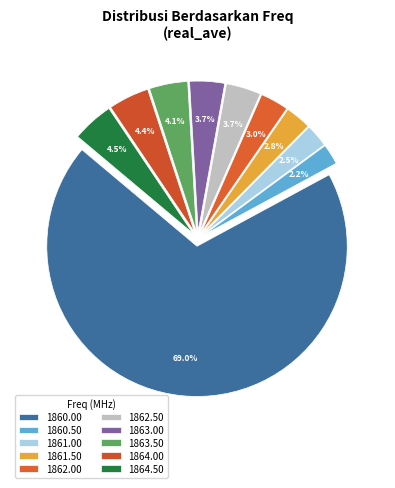

To the nearest percent, what is the average slice percentage?

10%